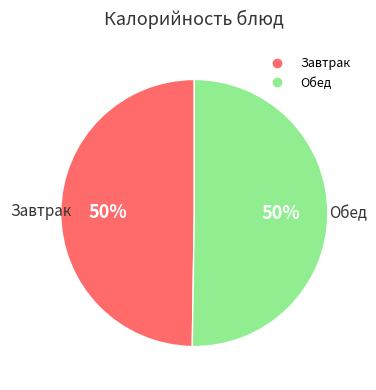

To the nearest percent, what is the average slice percentage?

50%